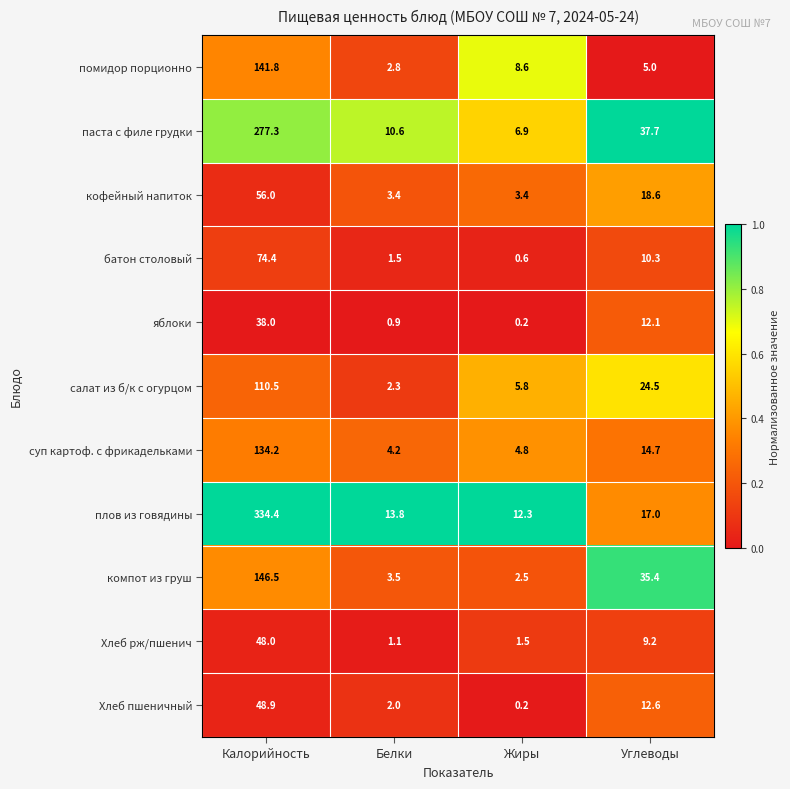

The батон столовый series shows 74.4 at Калорийность. True or false?

True